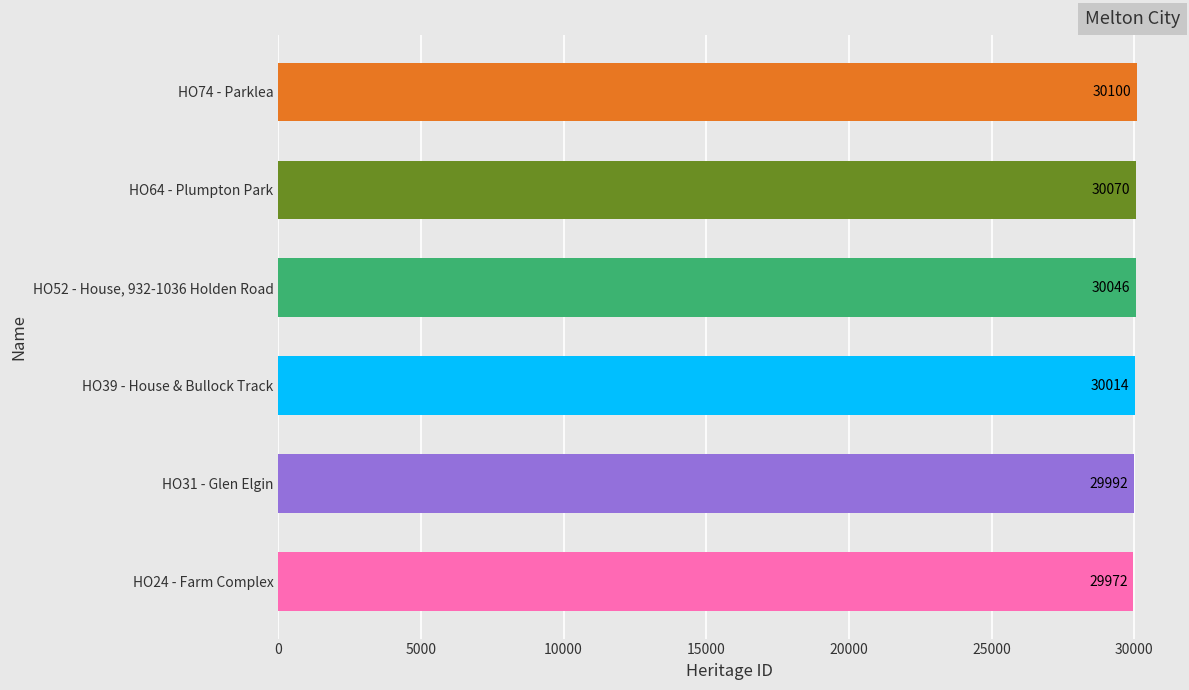

How many bars are there in total?

6